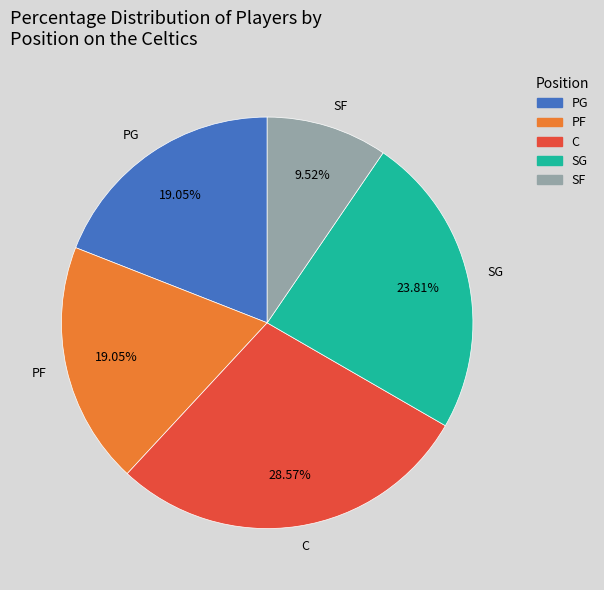

To the nearest percent, what is the average slice percentage?

20%